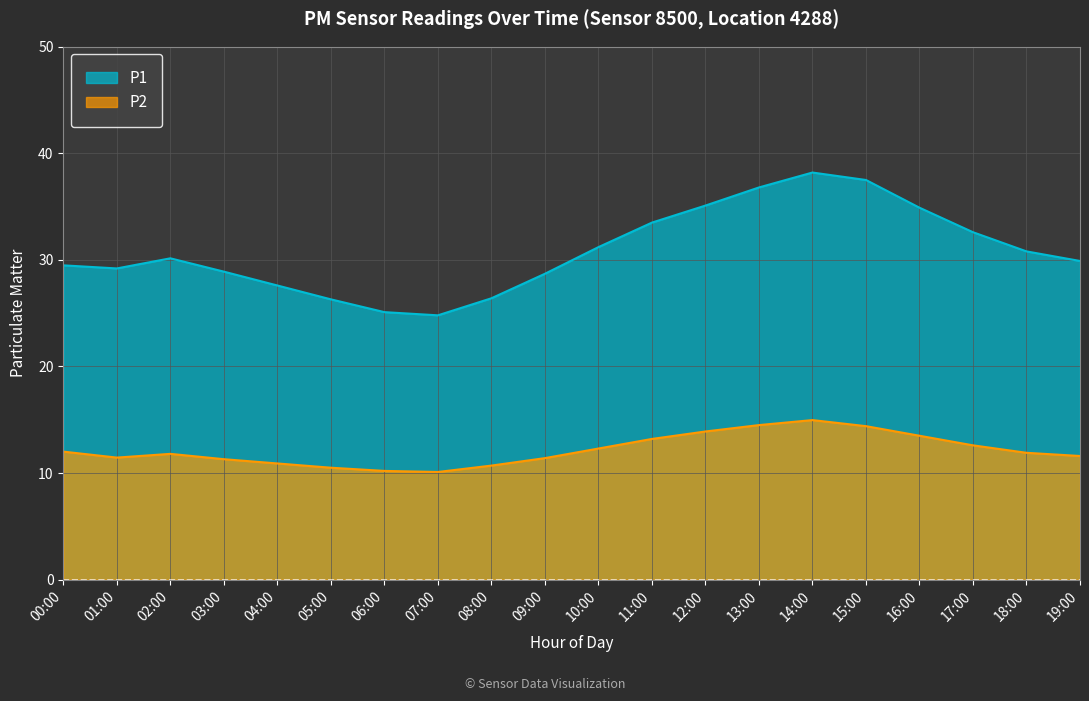

Reading right to left, list all the values displayed in this chart.

P1: 29.9	30.8	32.6	34.9	37.5	38.2	36.8	35.1	33.5	31.2	28.7	26.4	24.8	25.1	26.3	27.6	28.9	30.1	29.2	29.5
P2: 11.6	11.9	12.6	13.5	14.4	15.0	14.5	13.9	13.2	12.3	11.4	10.7	10.1	10.2	10.5	10.9	11.3	11.8	11.4	12.0